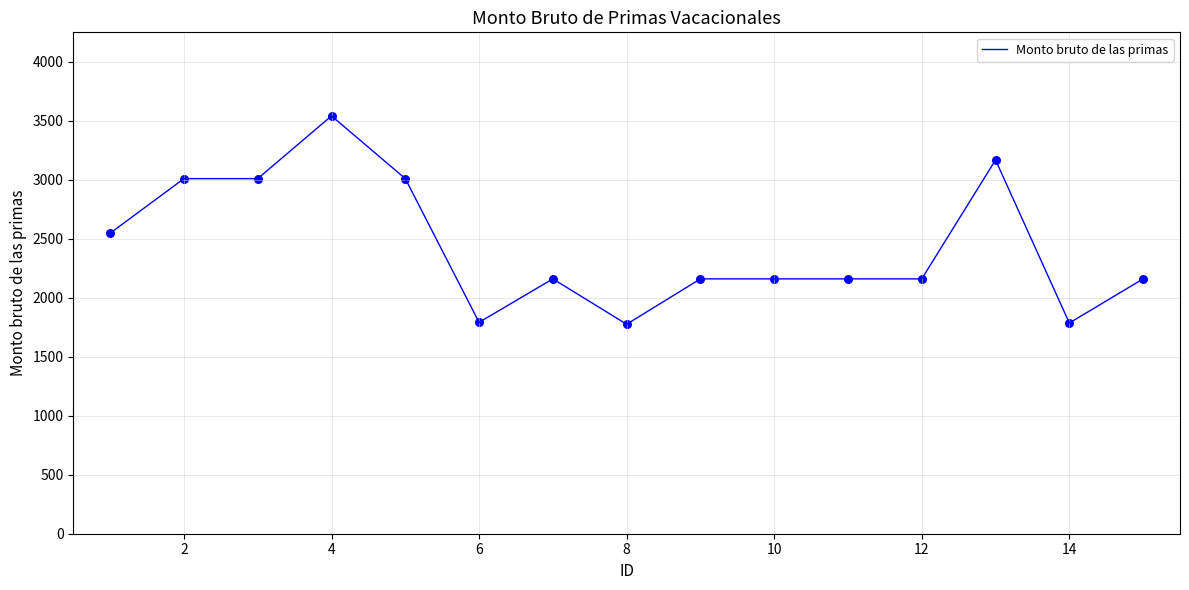

What is the difference between the maximum and minimum values?

1765.9